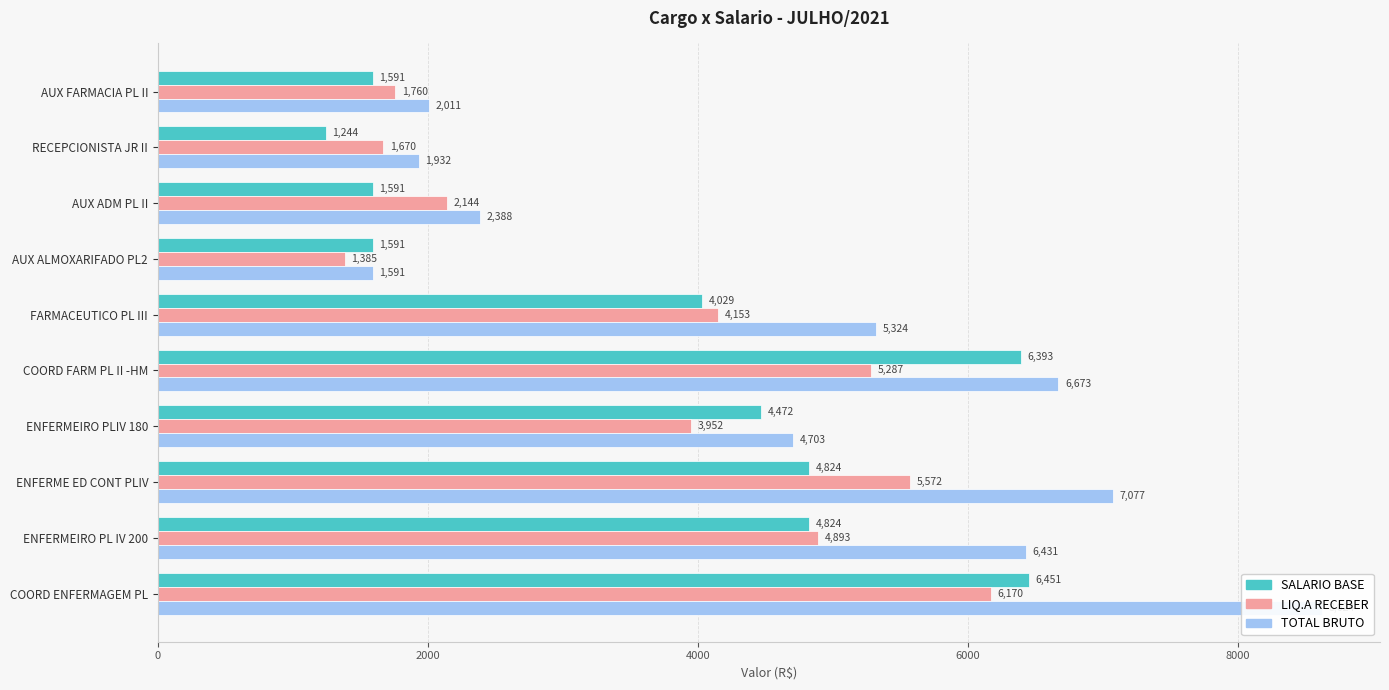

The value of TOTAL BRUTO at ENFERMEIRO PL IV 200 is 9312.5. True or false?

False